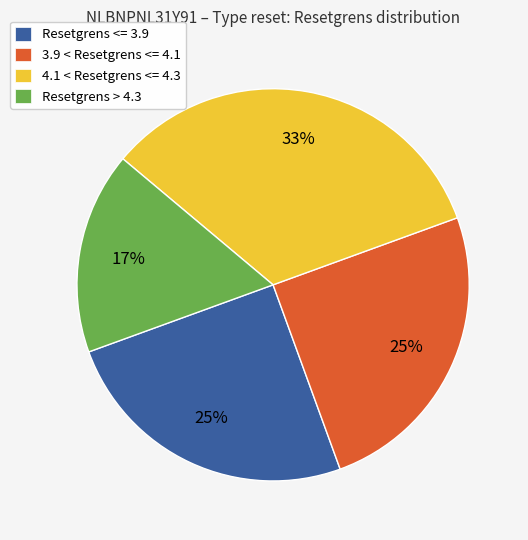

Is there a majority slice in this chart?

No